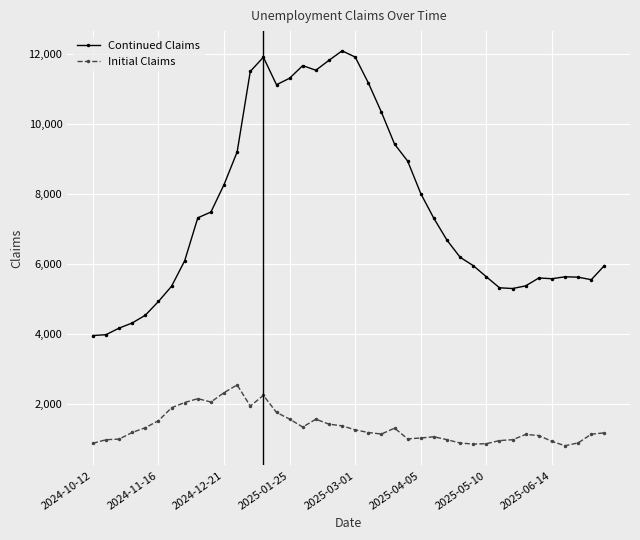

True or false: Initial Claims has more than 2 points higher than both neighbors.

True